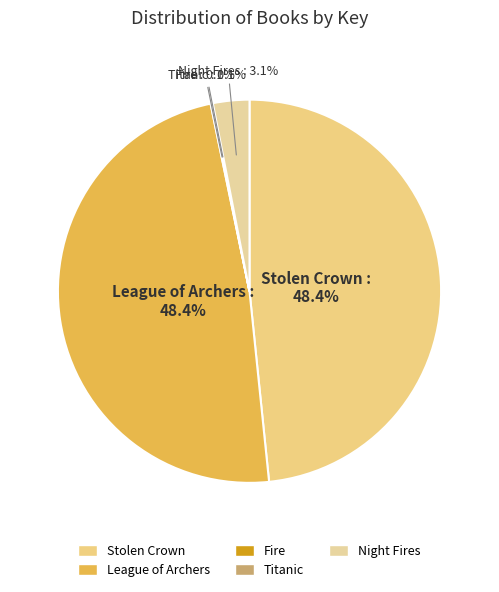

To the nearest percent, what percentage of the pie is Stolen Crown?

48%